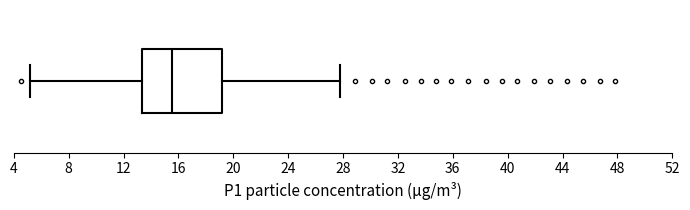

Read this box plot against the x-axis: the position of the median line, the range covered by the box, and the ends of both whiskers. The values are not printed on the chart, so give them approximately, as read against the axis.

median 15.5, box 13.5 to 19.0, whiskers 5.0 to 28.0